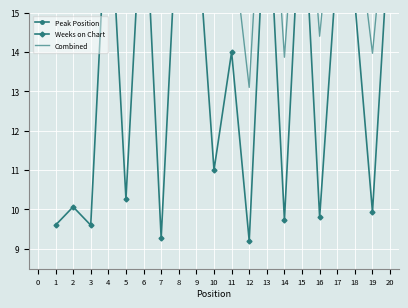

What is the difference between the second highest and minimum values in the Combined series?

7.7